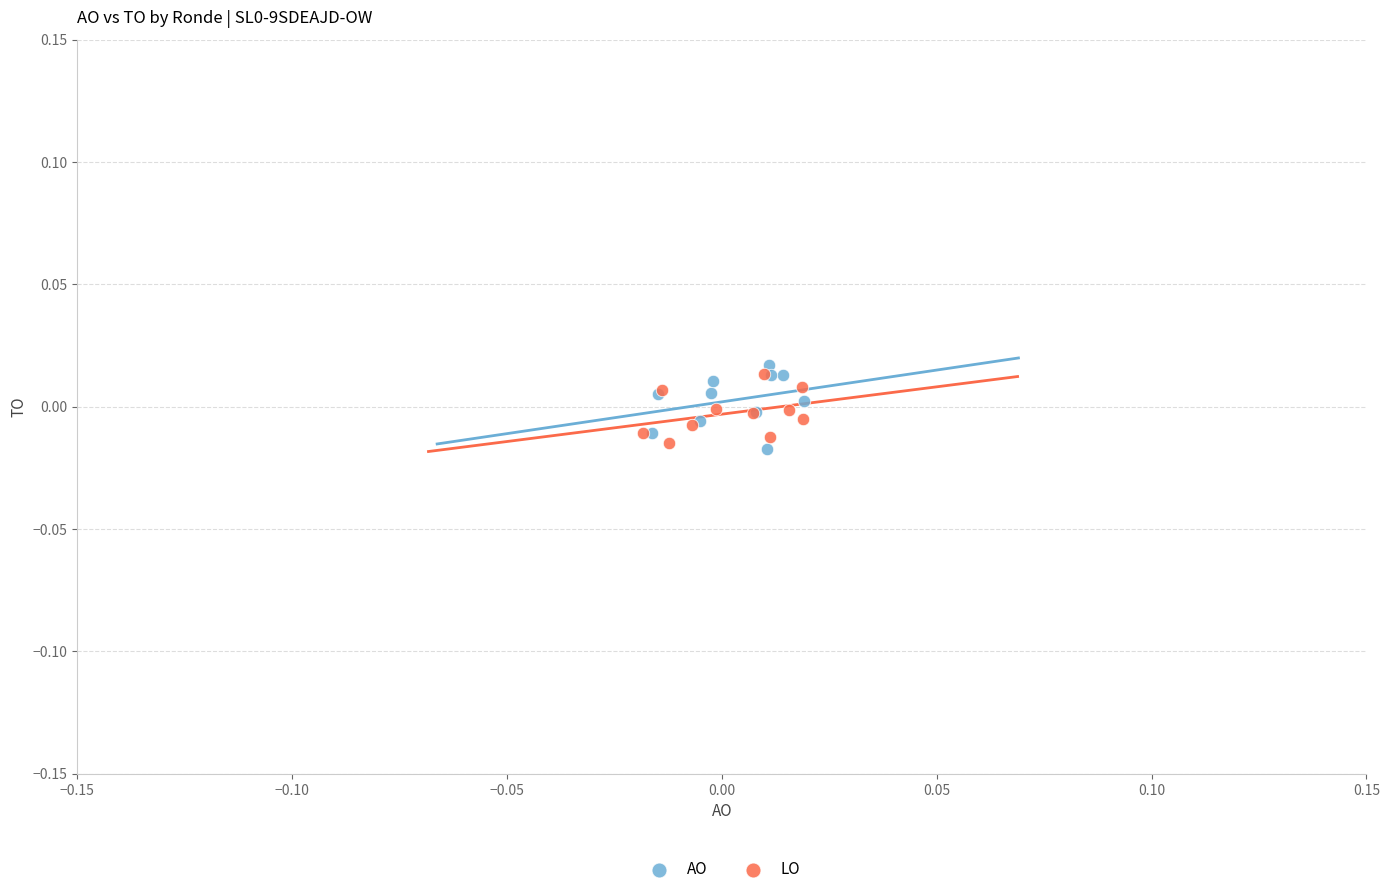

Which series contains the lowest Y value?

AO